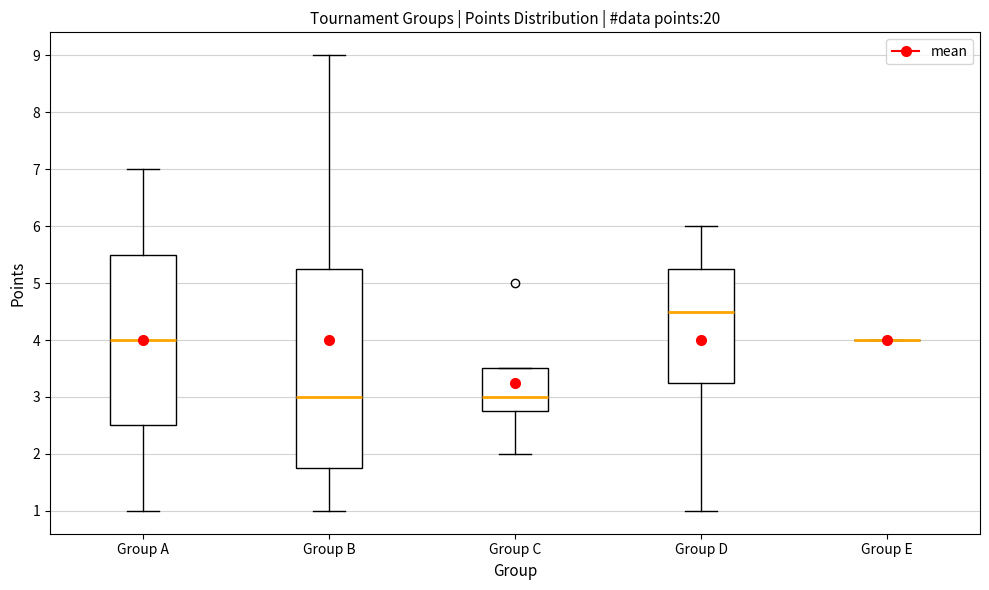

Where does the upper whisker of the box for Group B end on the y-axis? The values are not printed on the chart, so give them approximately, as read against the axis.

9.0